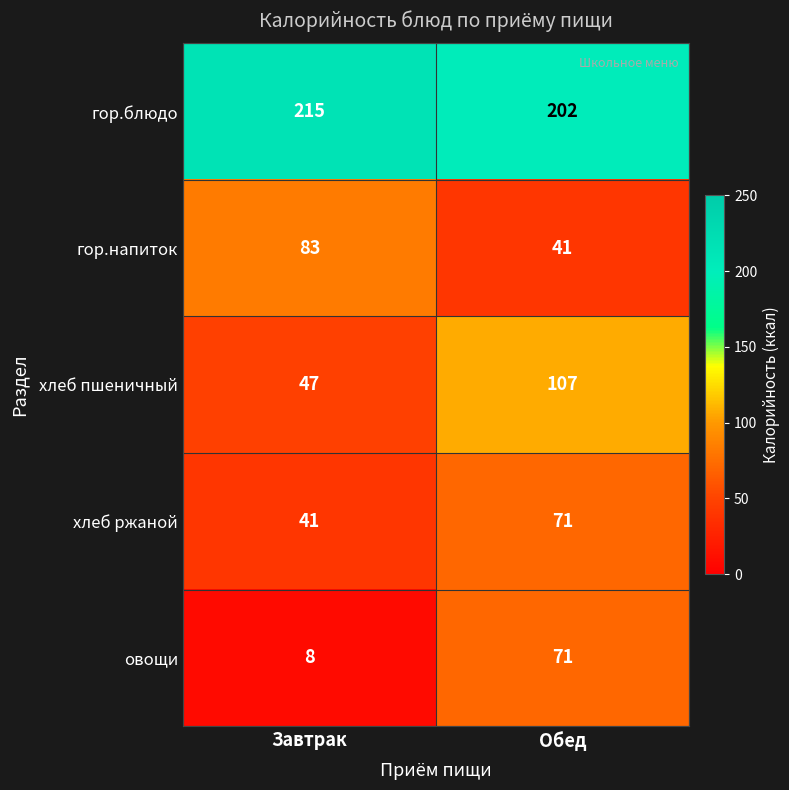

The value of гор.блюдо at Завтрак is 215. True or false?

True